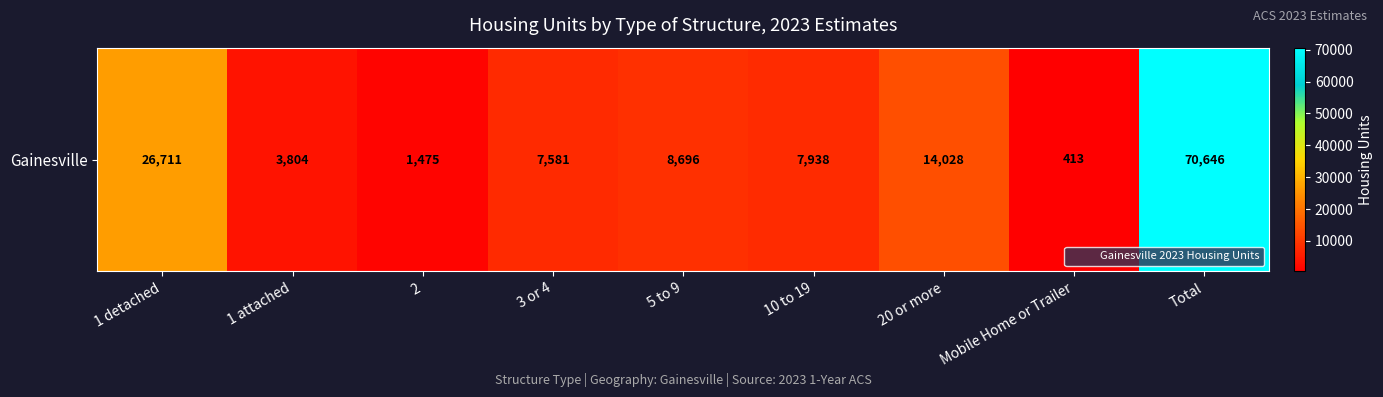

Reading left to right, extract all data points from this chart.

26711	3804	1475	7581	8696	7938	14028	413	70646